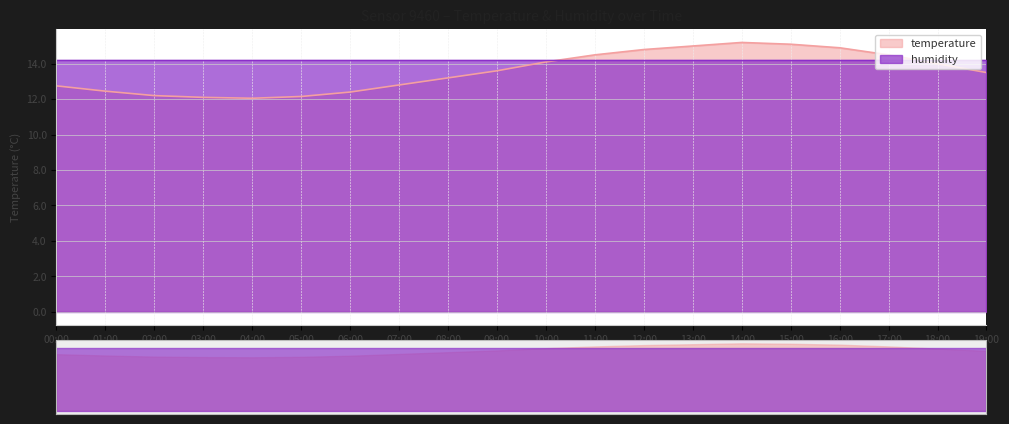

Where is the data nearest to the value 13?

07:00